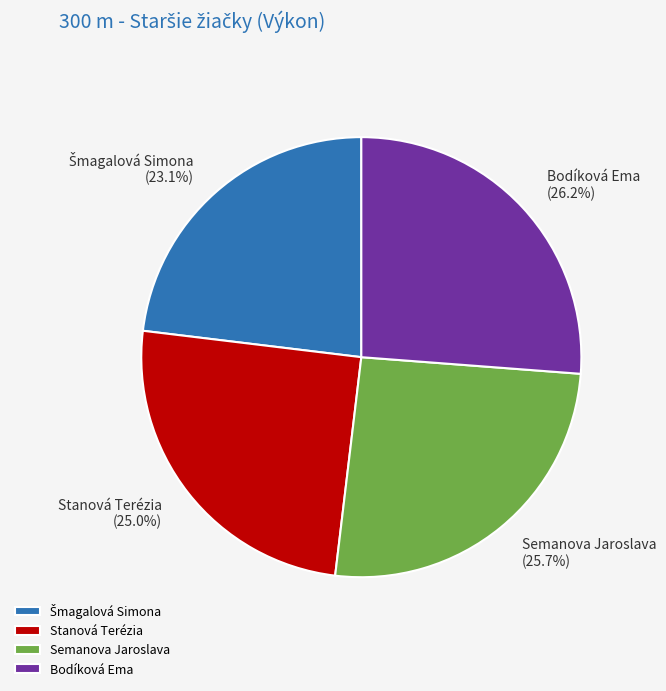

Do Stanová Terézia and Bodíková Ema together represent more than half of the pie?

Yes